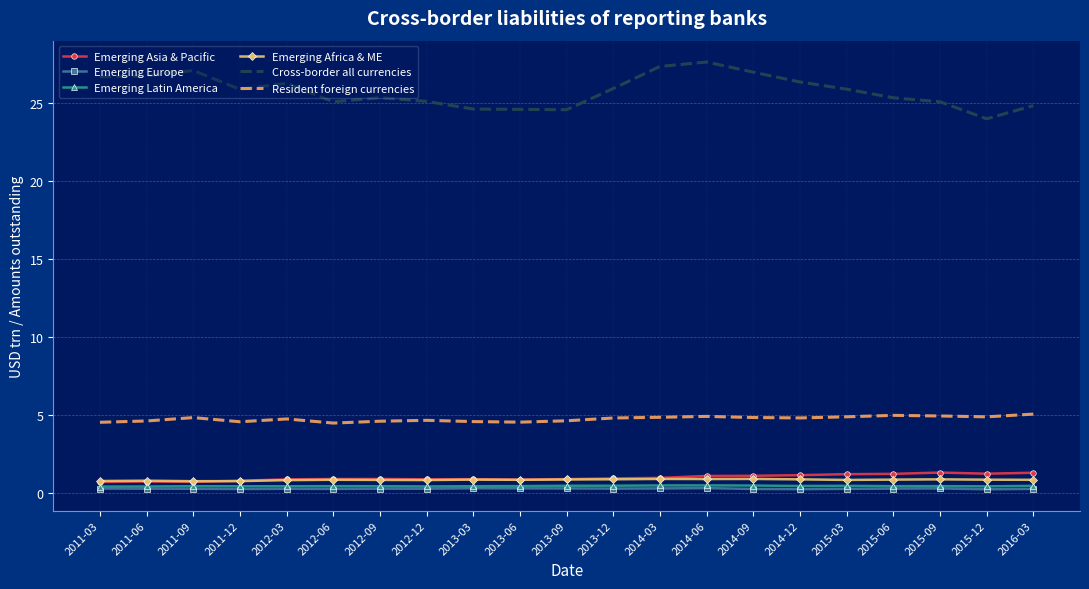

Is the value of Emerging Africa & ME at 2013-03 greater than the value of Emerging Europe at 2014-12?

Yes